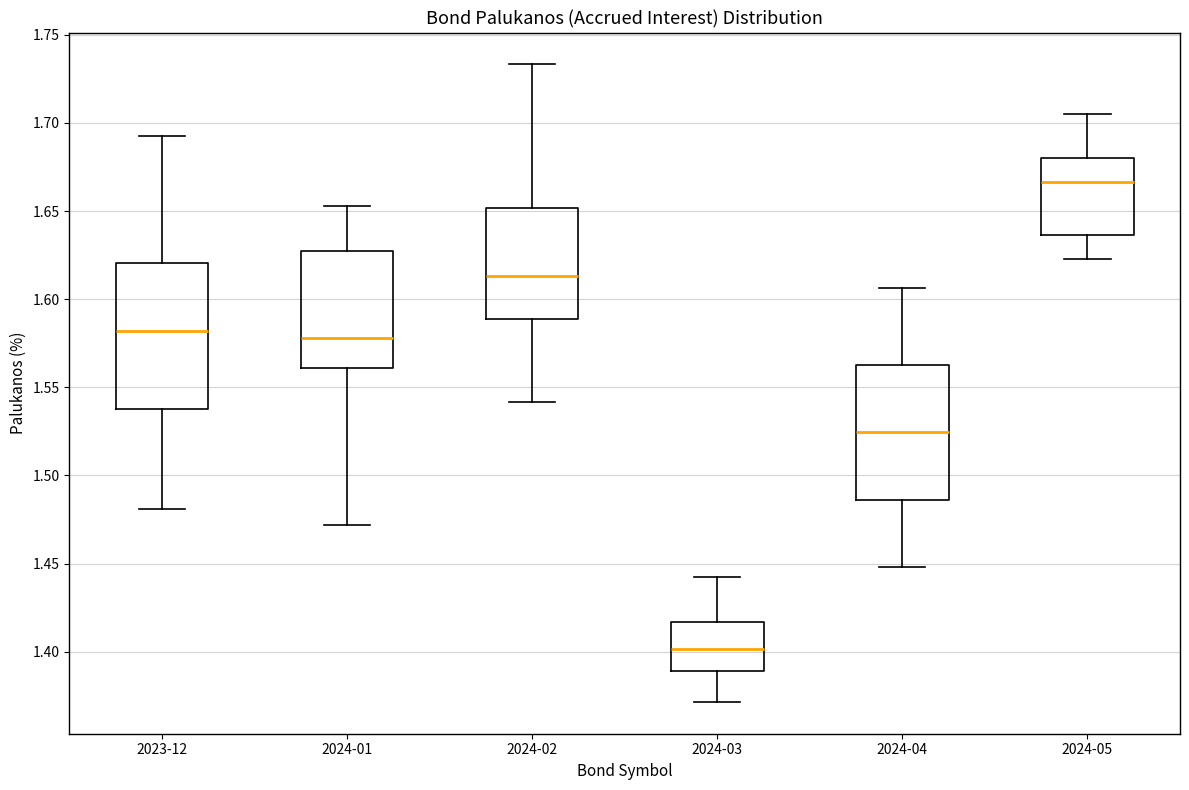

Reading left to right, read every box against the y-axis: the position of its median line, the range the box covers, and the ends of its whiskers. The values are not printed on the chart, so give them approximately, as read against the axis.

2023-12: median 1.580, box 1.540 to 1.620, whiskers 1.480 to 1.695
2024-01: median 1.580, box 1.560 to 1.630, whiskers 1.470 to 1.655
2024-02: median 1.615, box 1.590 to 1.650, whiskers 1.540 to 1.735
2024-03: median 1.400, box 1.390 to 1.415, whiskers 1.370 to 1.445
2024-04: median 1.525, box 1.485 to 1.565, whiskers 1.450 to 1.605
2024-05: median 1.665, box 1.635 to 1.680, whiskers 1.625 to 1.705